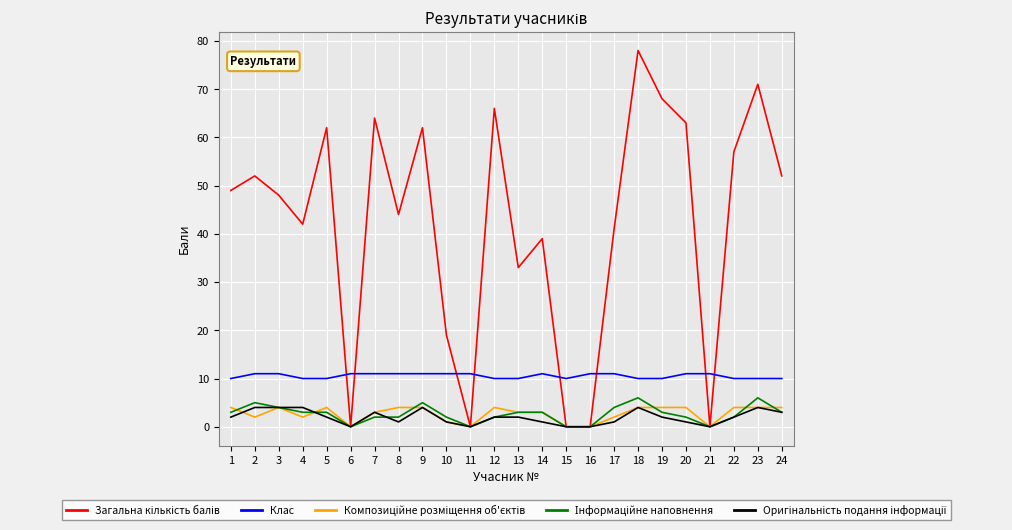

What is the difference between the highest and lowest values at 22?

55